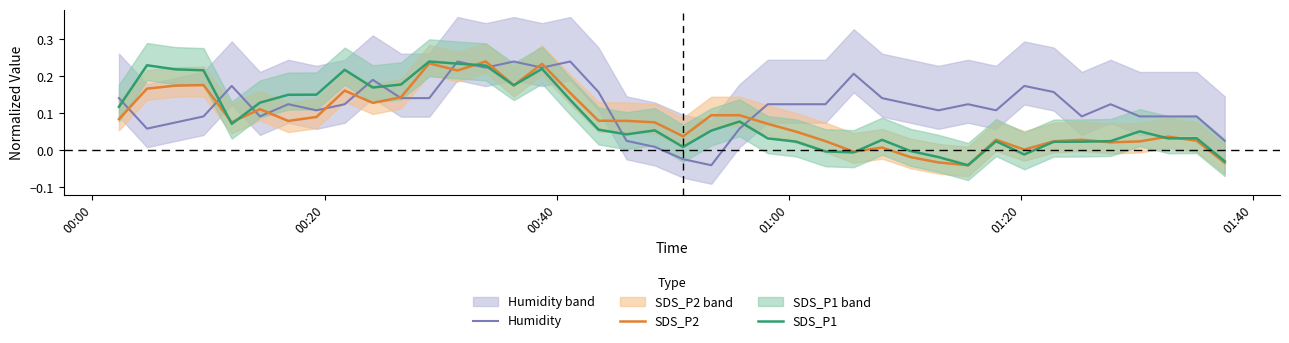

What is the average value of the Humidity series?

0.1